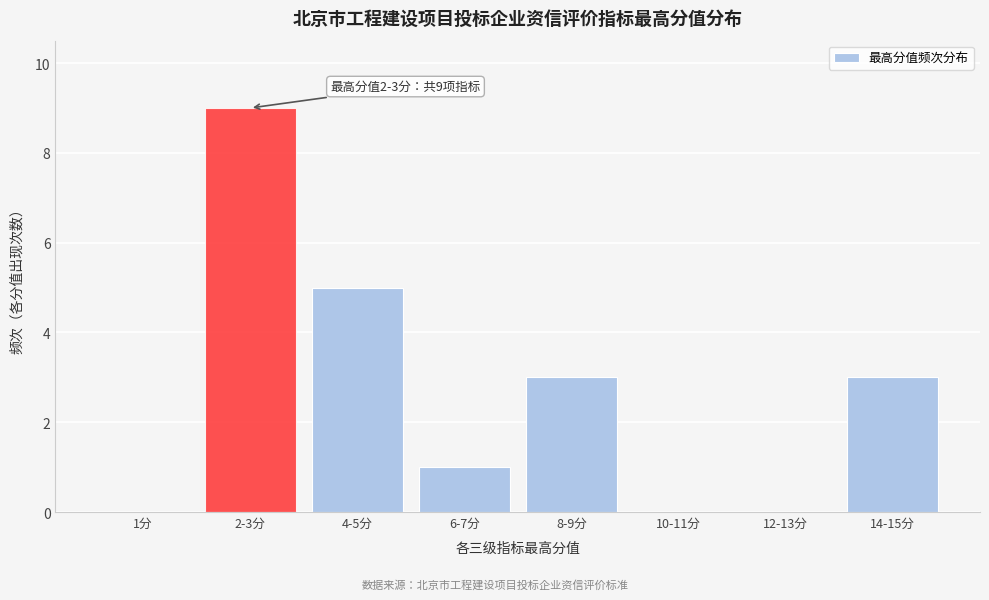

Reading right to left, what are all the values shown in this chart?

14-15分=3	12-13分=0	10-11分=0	8-9分=3	6-7分=1	4-5分=5	2-3分=9	1分=0